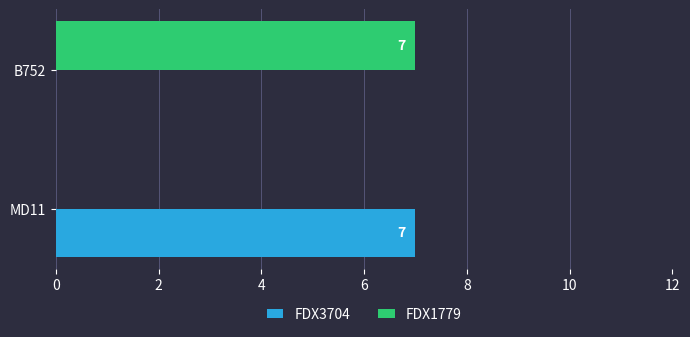

What is the total value across all series at MD11?

7